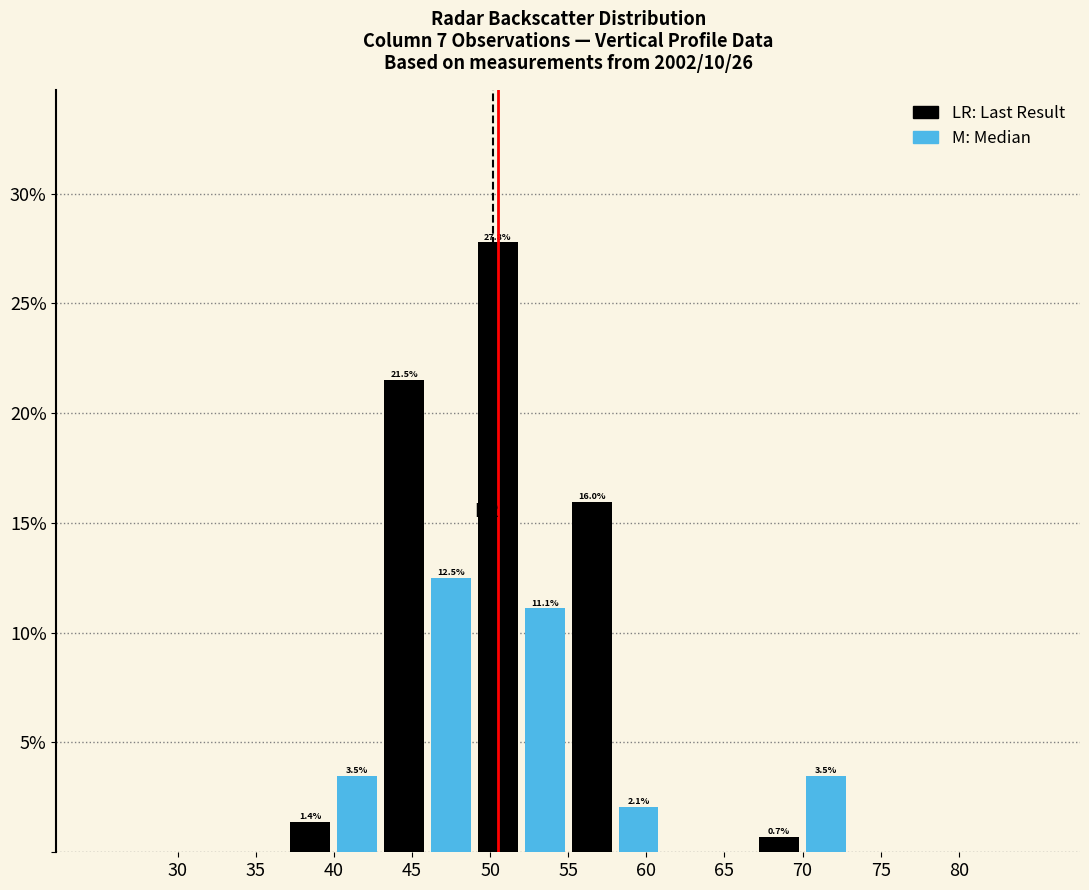

Over which range of the x-axis is the bar tallest?

49 to 52